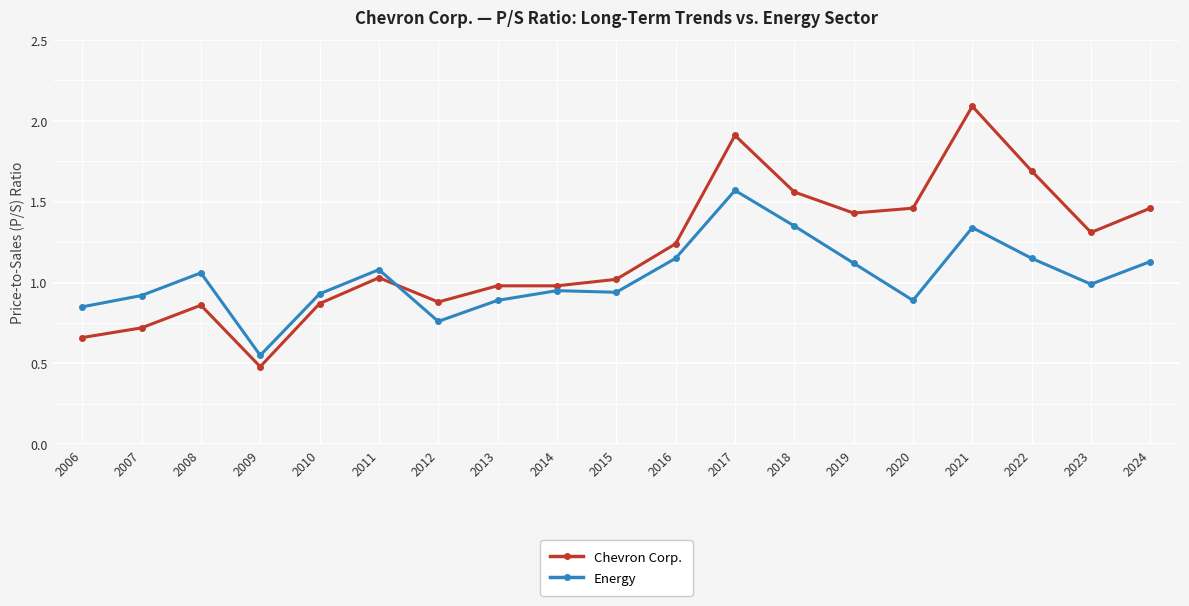

True or false: Chevron Corp. has more than 1 interior local peaks.

True